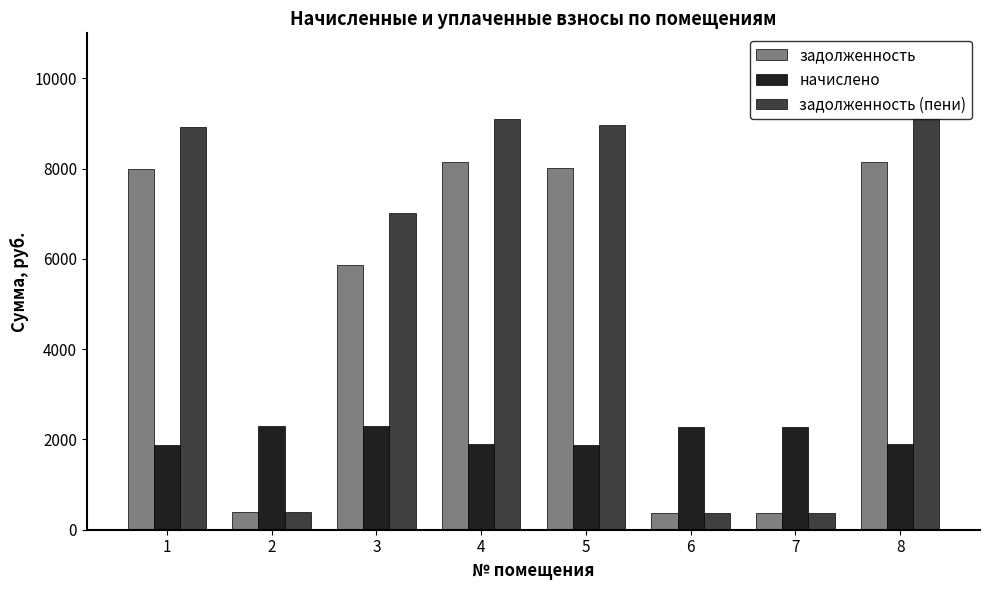

Which series changed the most between 4 and 7?

задолженность (пени)